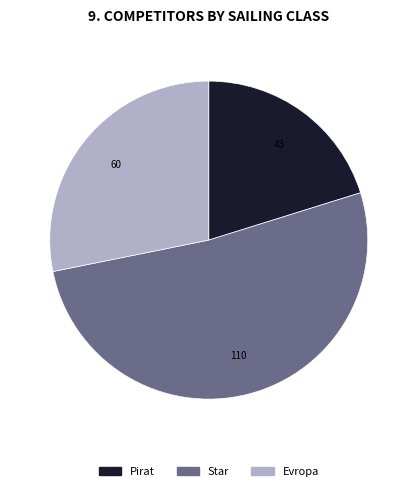

Rank the categories by value from highest to lowest.

Star, Evropa, Pirat